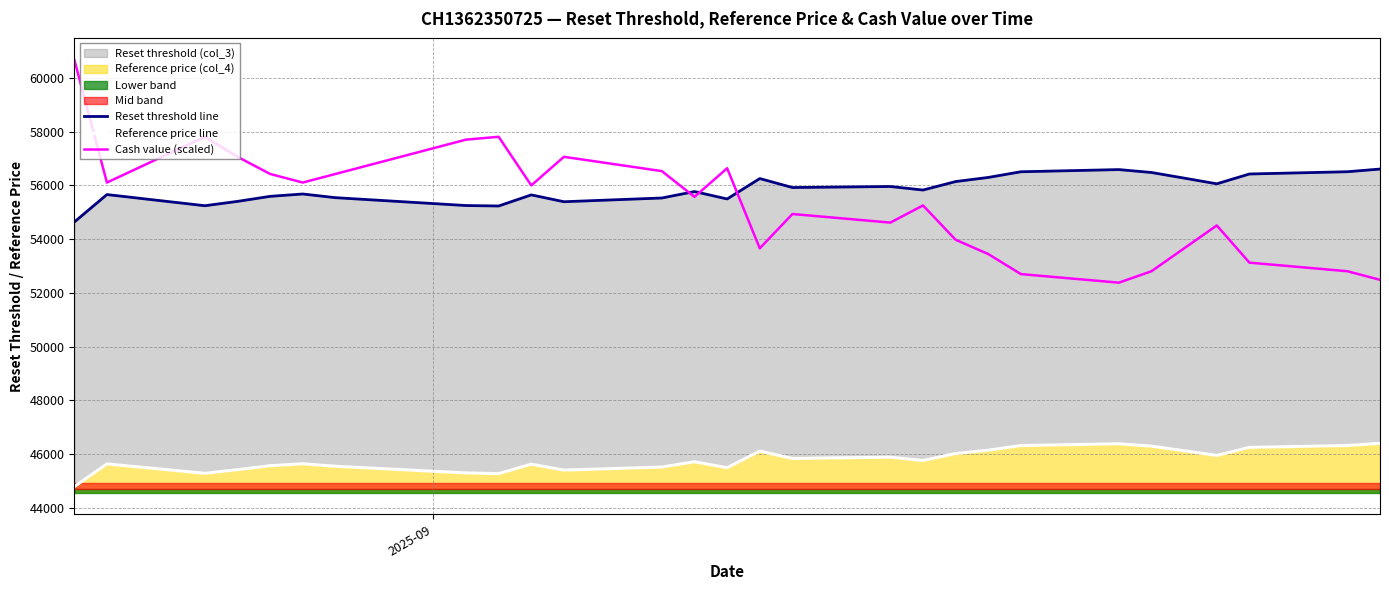

What is the maximum value for Cash value (scaled)?

60680.6